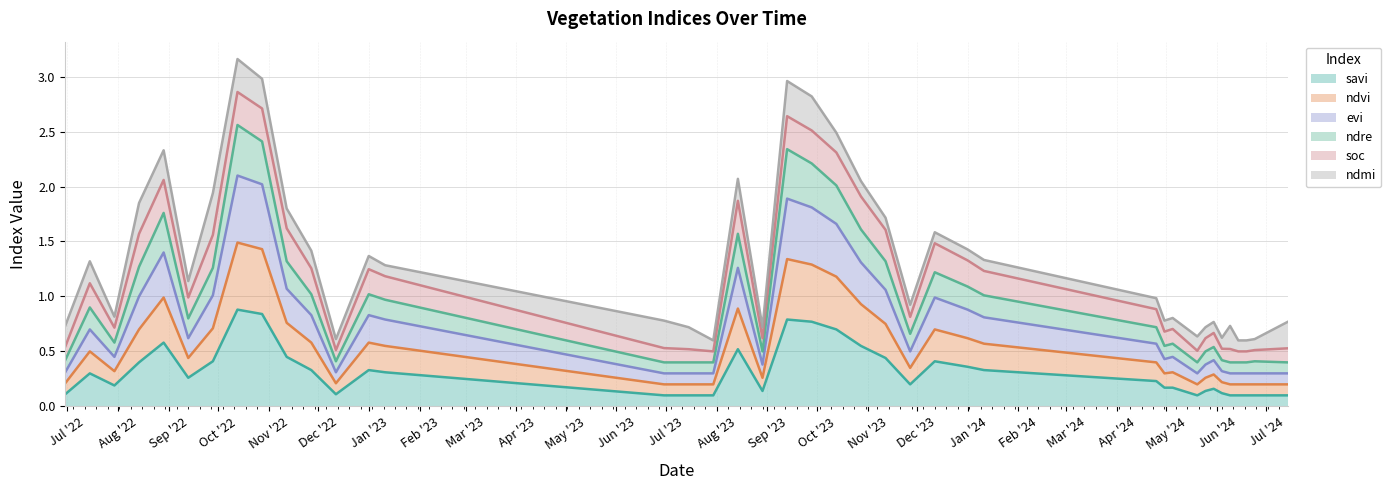

Which label corresponds to the smallest value in the chart?

30-06-2023